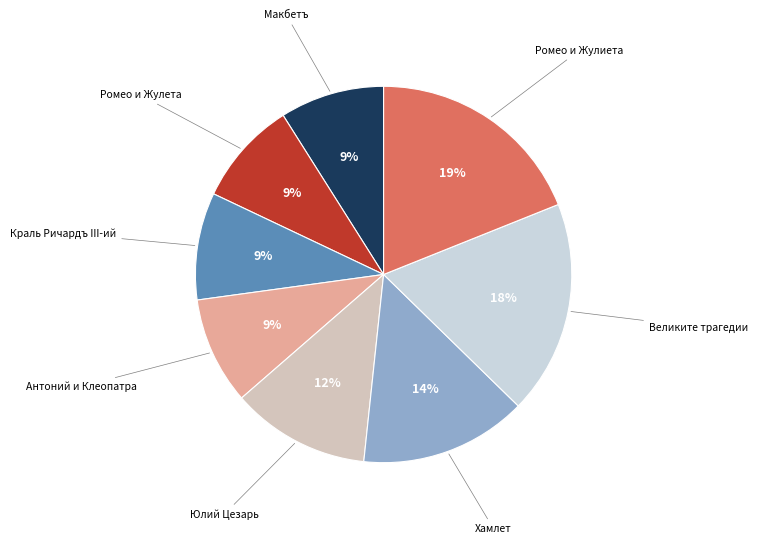

To the nearest percent, what is the difference between the largest and smallest slice percentages?

10%